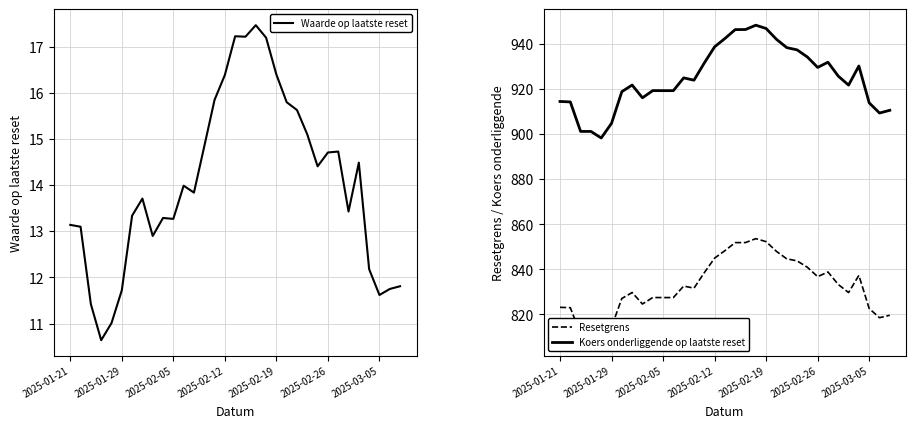

At which label does Waarde op laatste reset first exceed 13?

2025-01-21